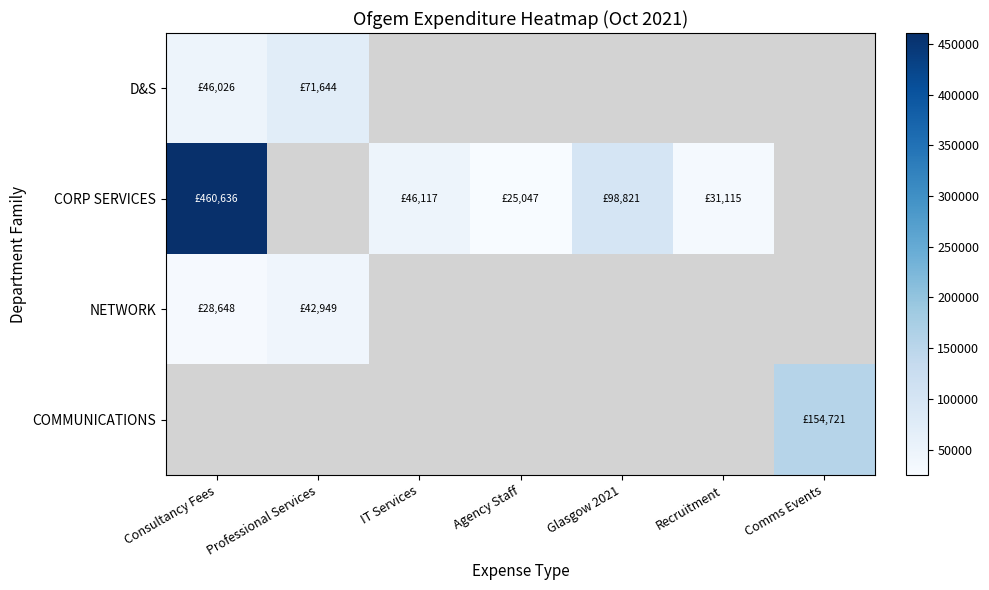

How many distinct data groups are displayed?

4